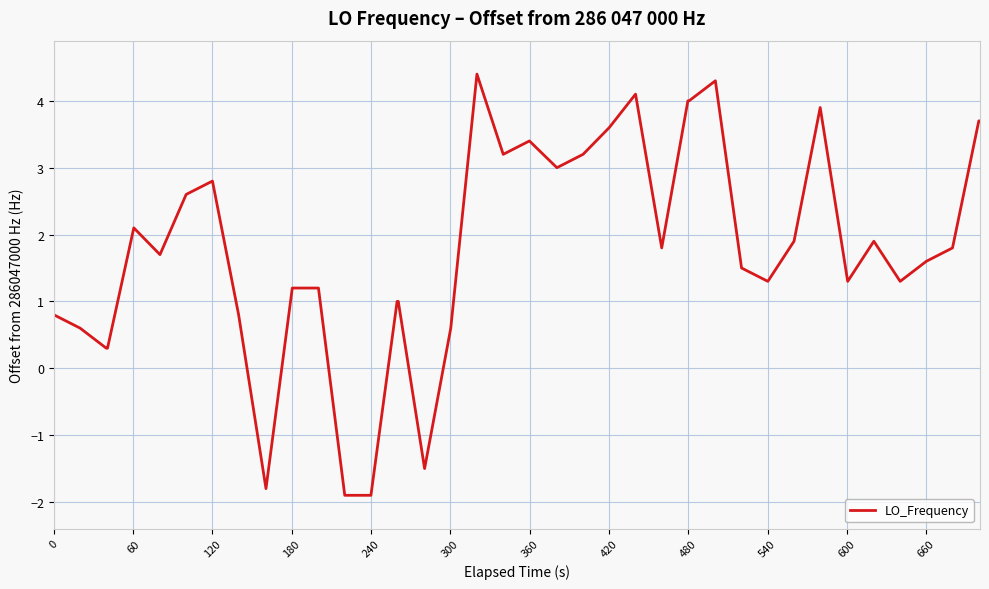

How many lines are shown in the chart?

1